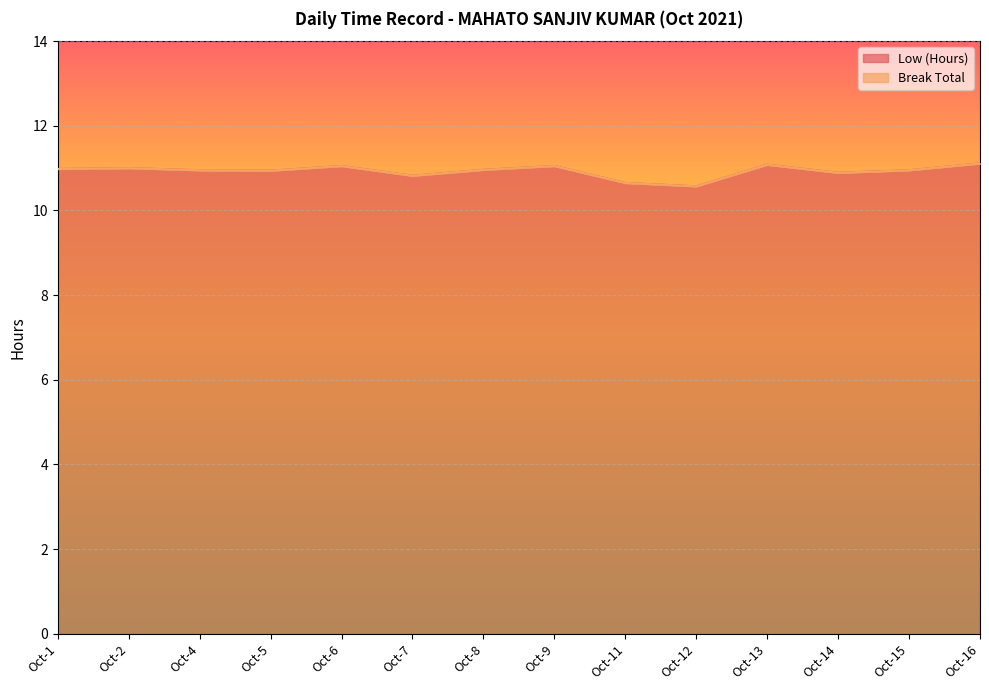

At which category does the data reach its first local peak?

Oct-2